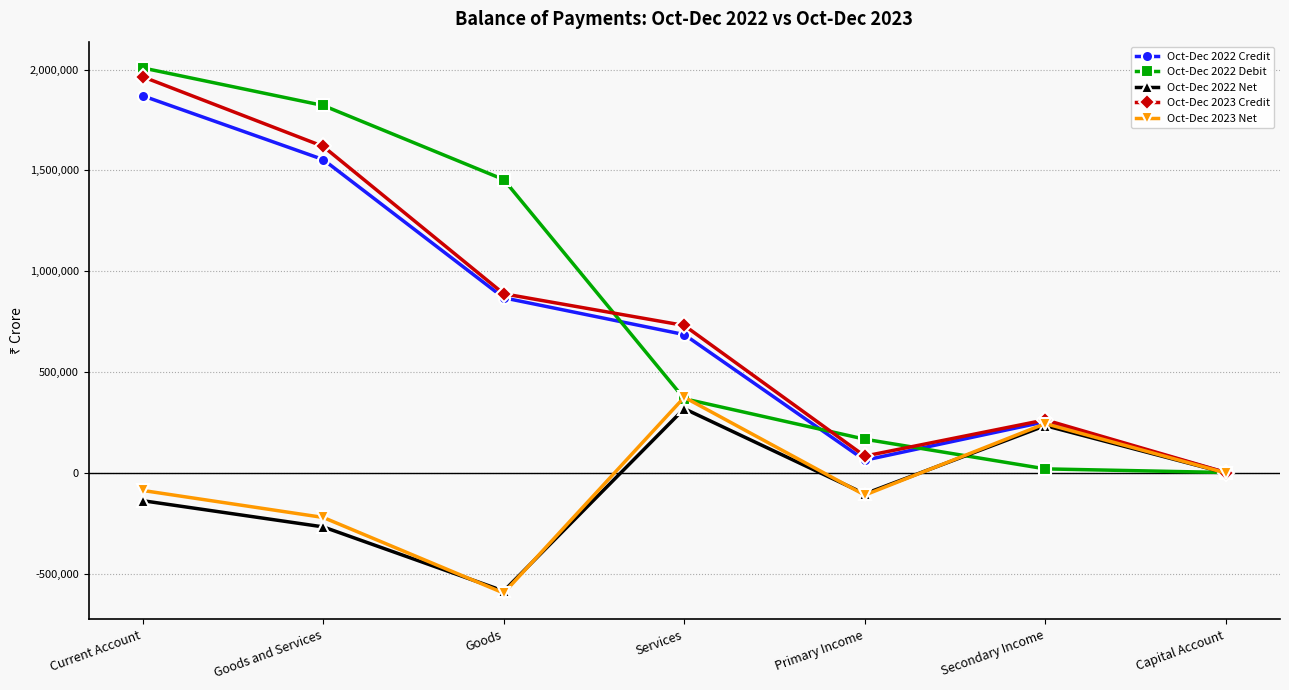

What is the average value of the Oct-Dec 2022 Debit series?

834354